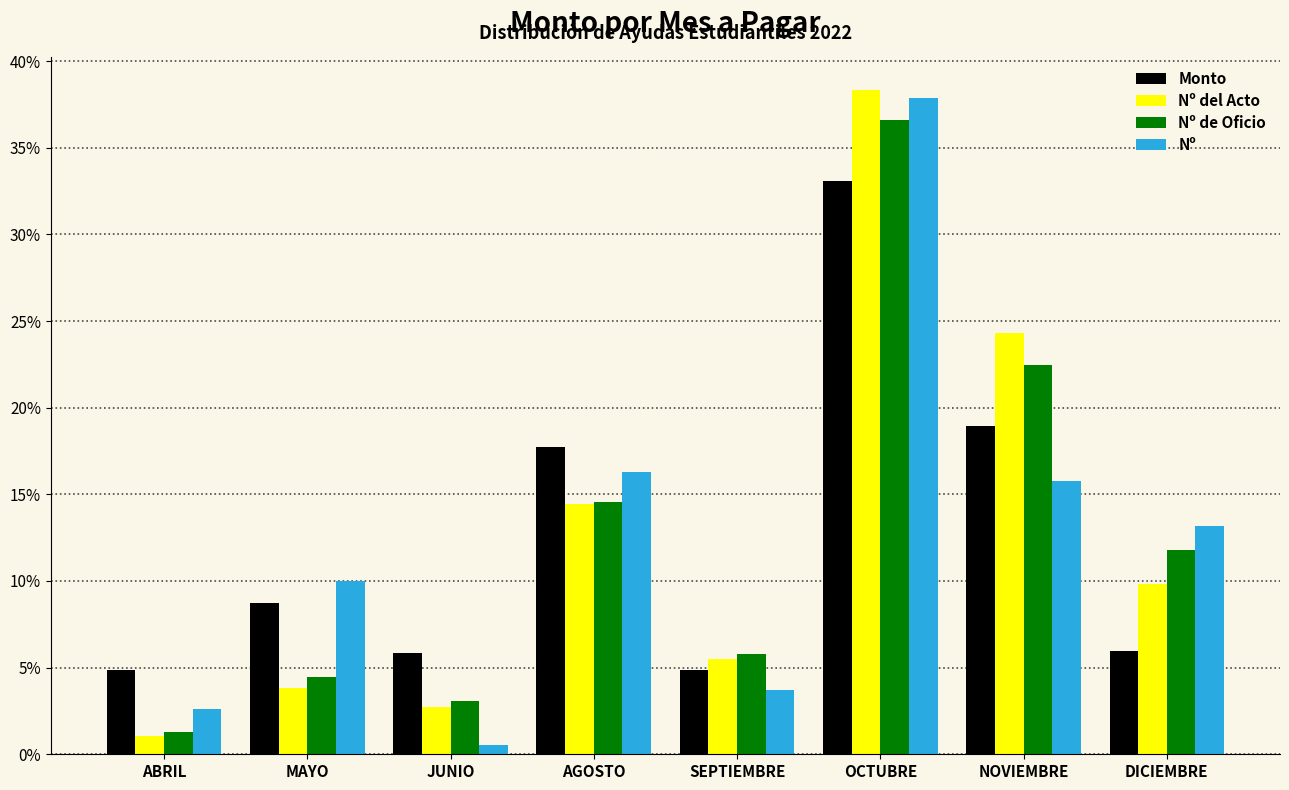

What is the sum of the Nº de Oficio values at JUNIO and MAYO?

7.6